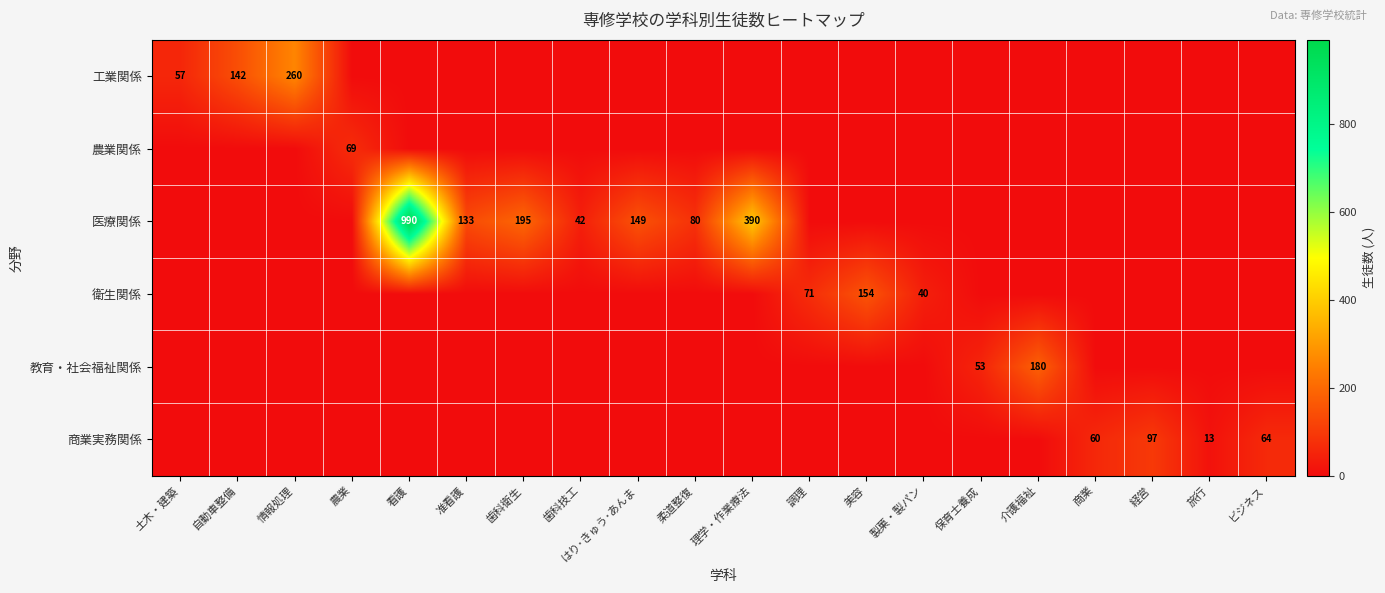

Is it true that 医療関係 equals 80 at 柔道整復?

True